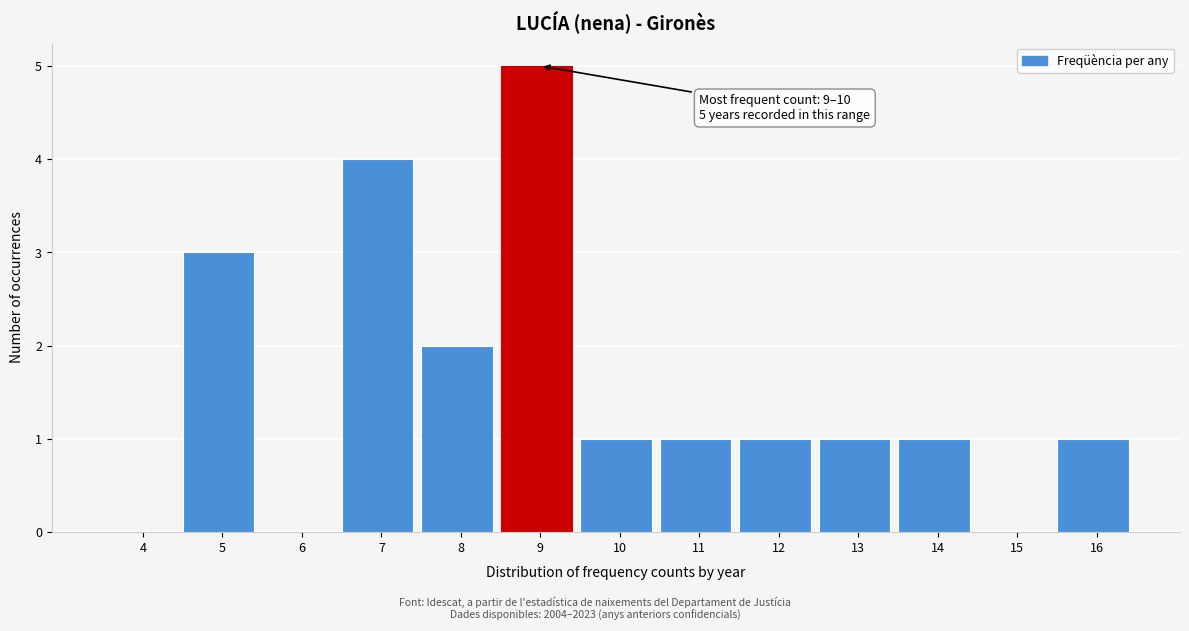

Reading left to right, what are all the values shown in this chart?

4=0	5=3	6=0	7=4	8=2	9=5	10=1	11=1	12=1	13=1	14=1	15=0	16=1